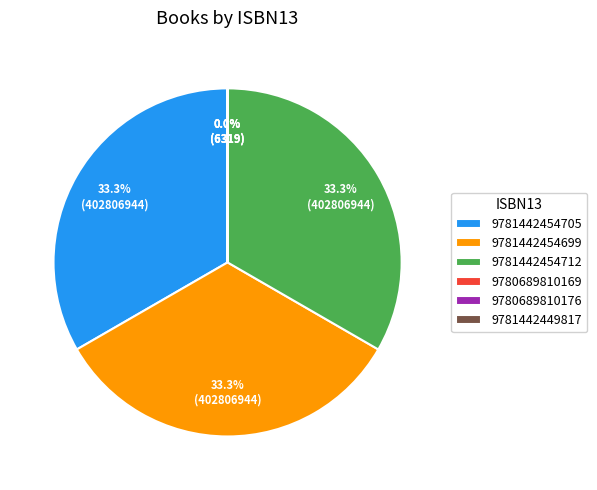

Is there a majority slice in this chart?

No